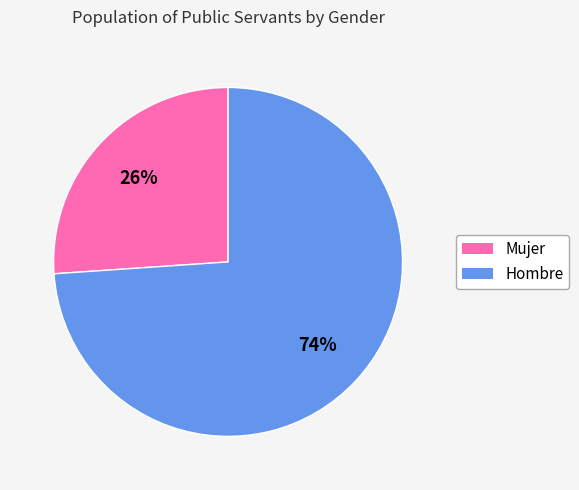

What is the majority slice?

Hombre